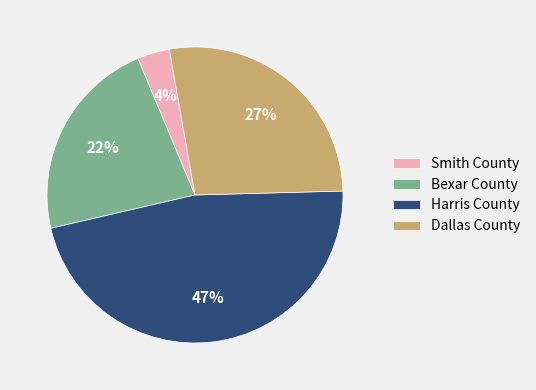

Which category has the biggest portion of the pie?

Harris County